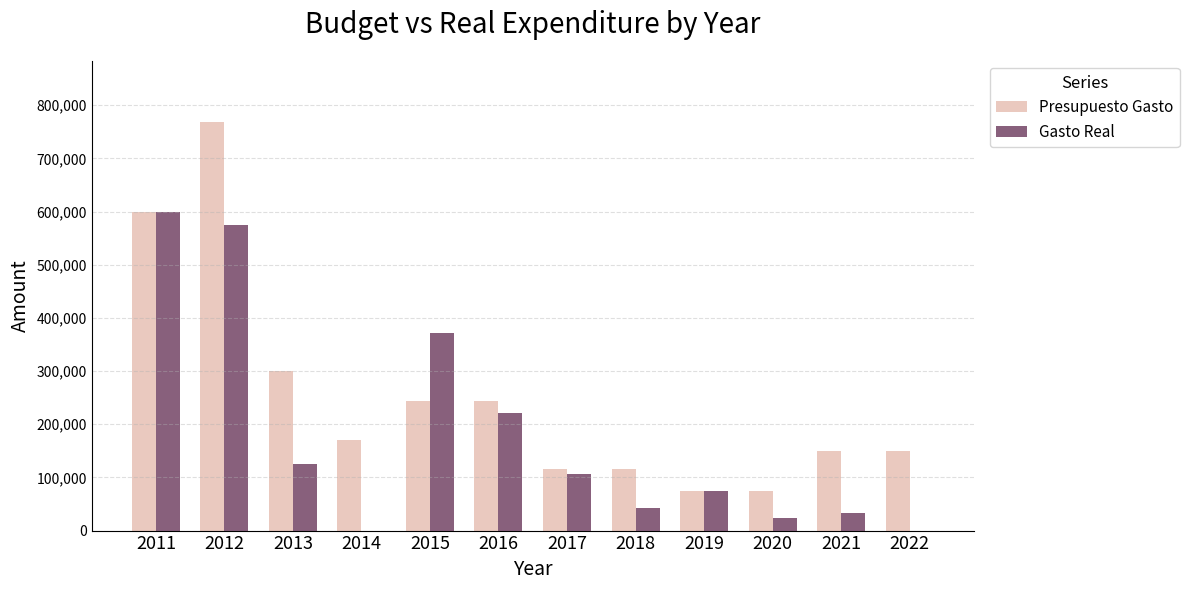

How many series are shown in this chart?

2